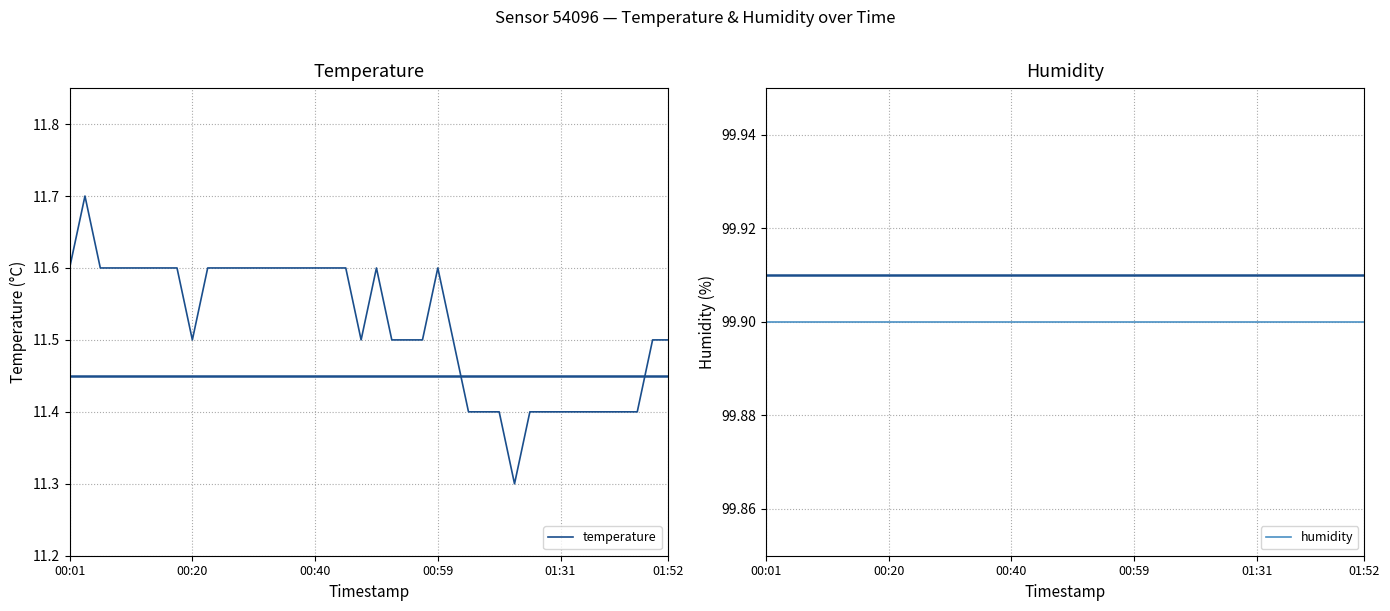

Which series has the largest total across all categories?

humidity